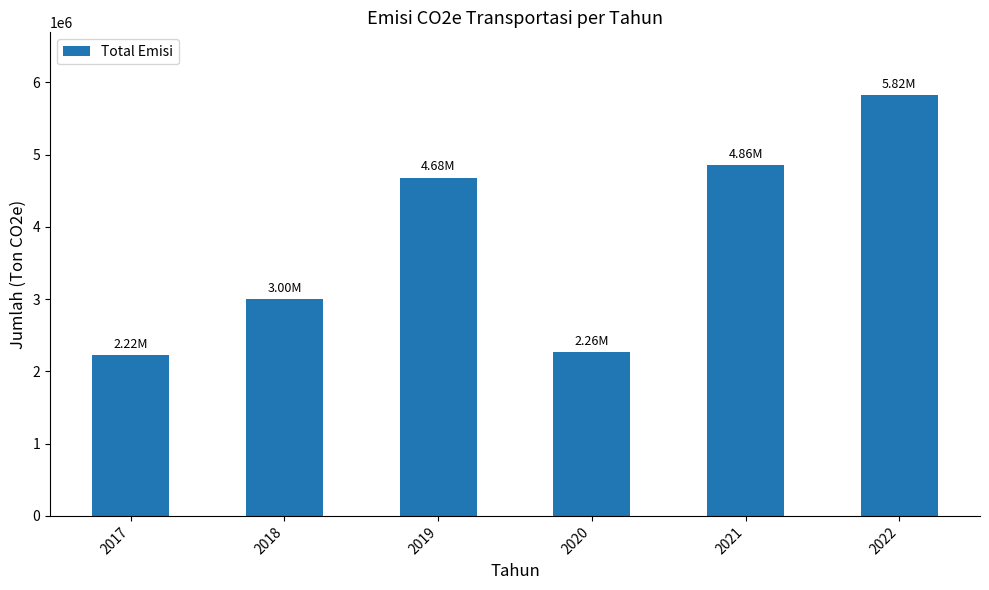

What is the average value?

3806542.2